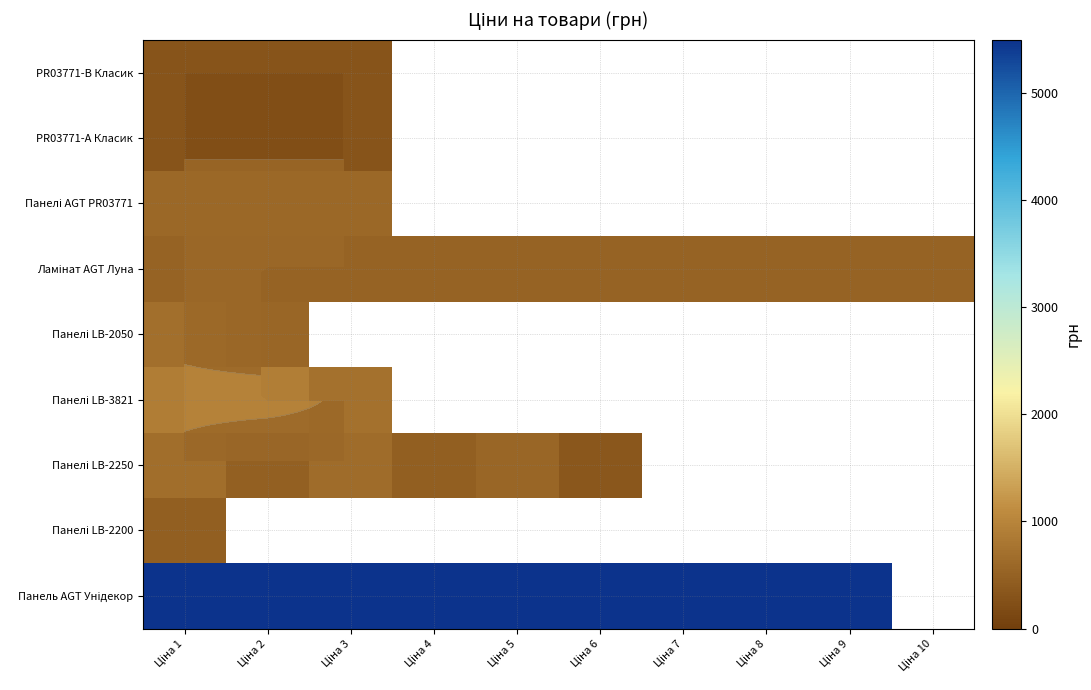

At how many categories does at least one series exceed 516?

10